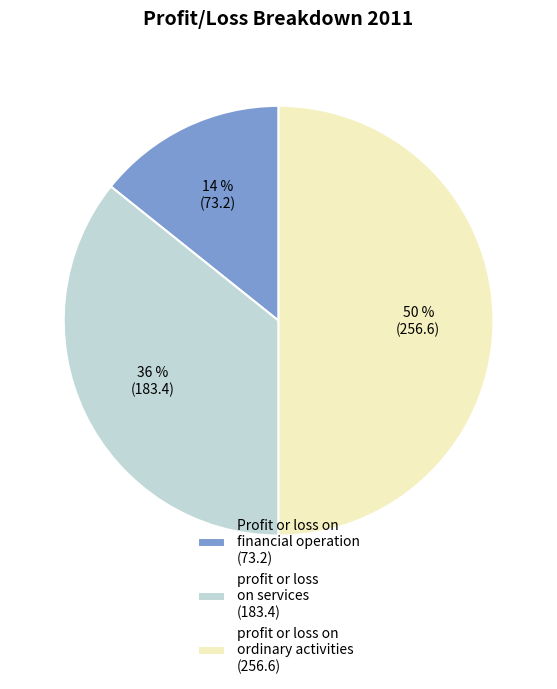

Which has a higher value, Profit or loss on financial operation (73.2) or profit or loss on services (183.4)?

profit or loss on services (183.4)